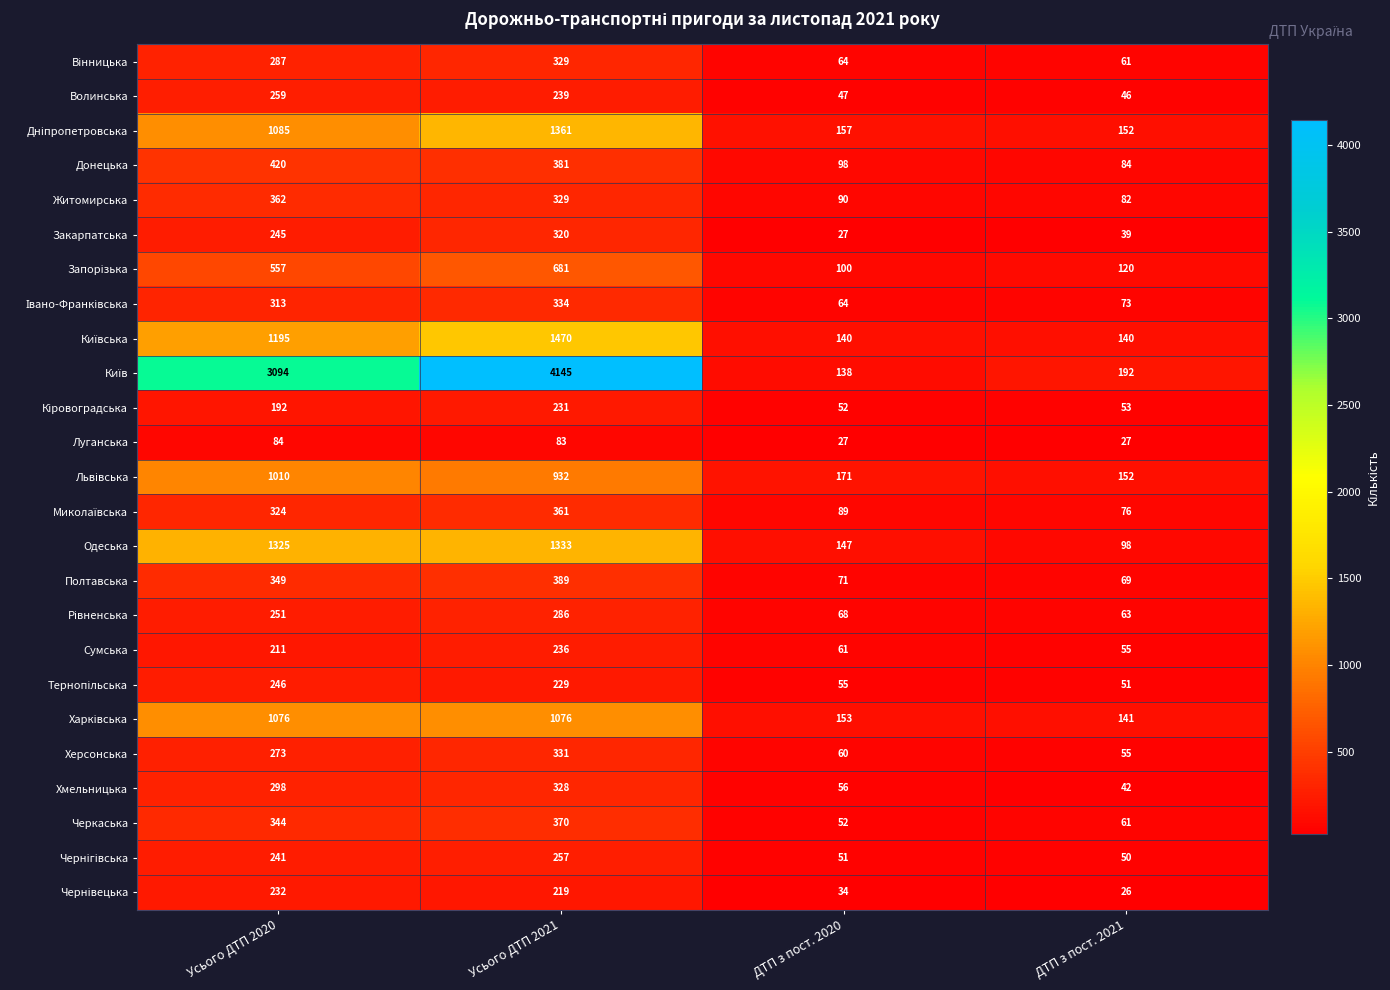

What is the spread (max minus min) of values at Усього ДТП 2021?

4062